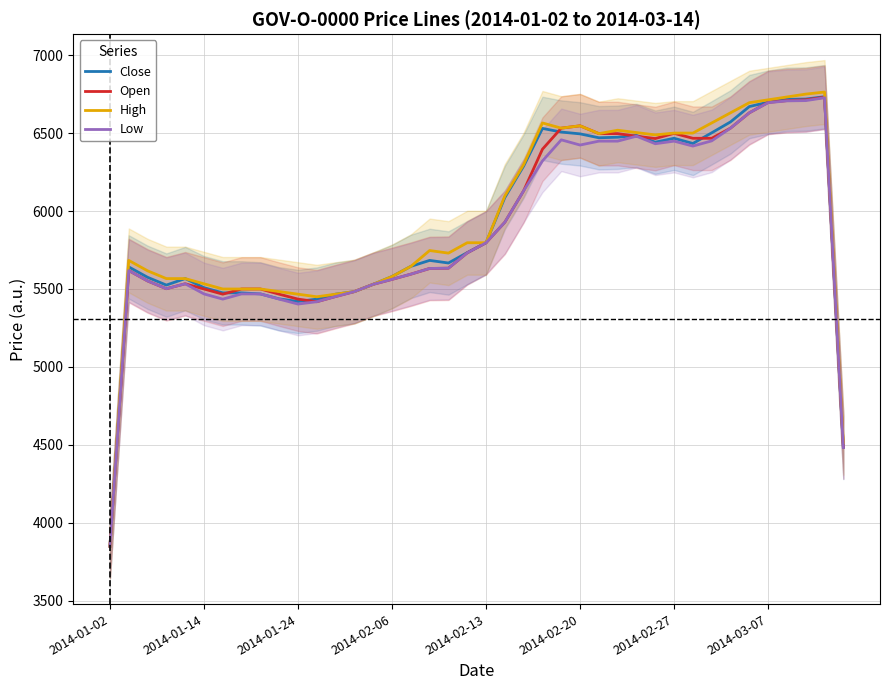

What is the difference between the maximum and minimum values in the Open series?

2880.0